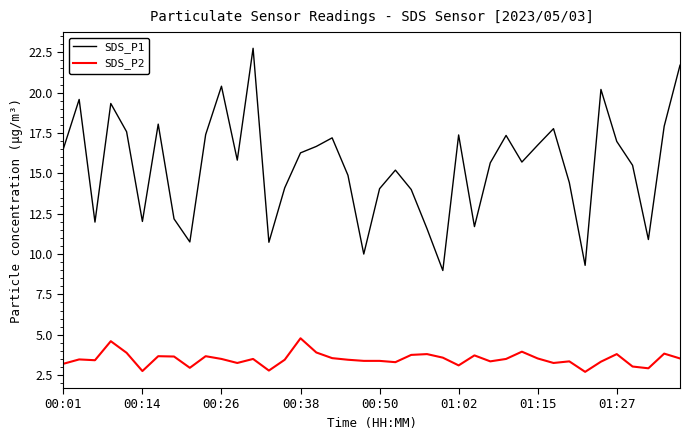

List the series in order of their peak value, lowest first.

SDS_P2, SDS_P1